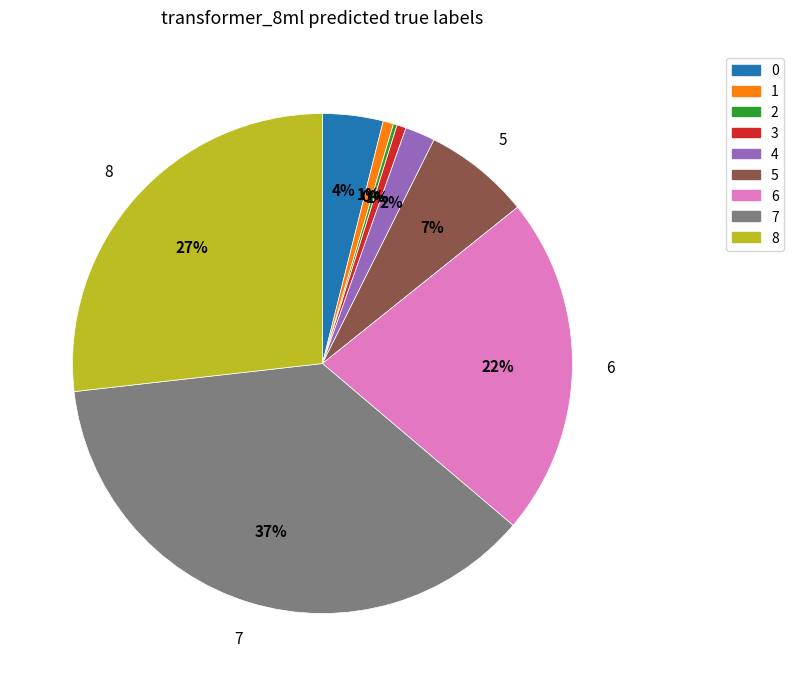

To the nearest percent, what is the difference between the largest and smallest slice percentages?

37%